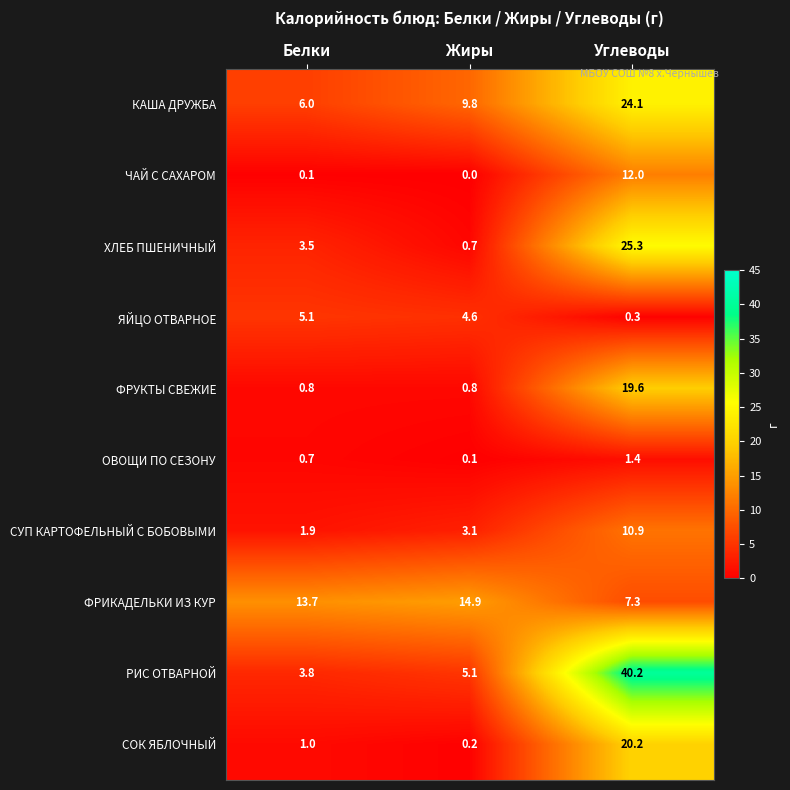

How many distinct data groups are displayed?

10